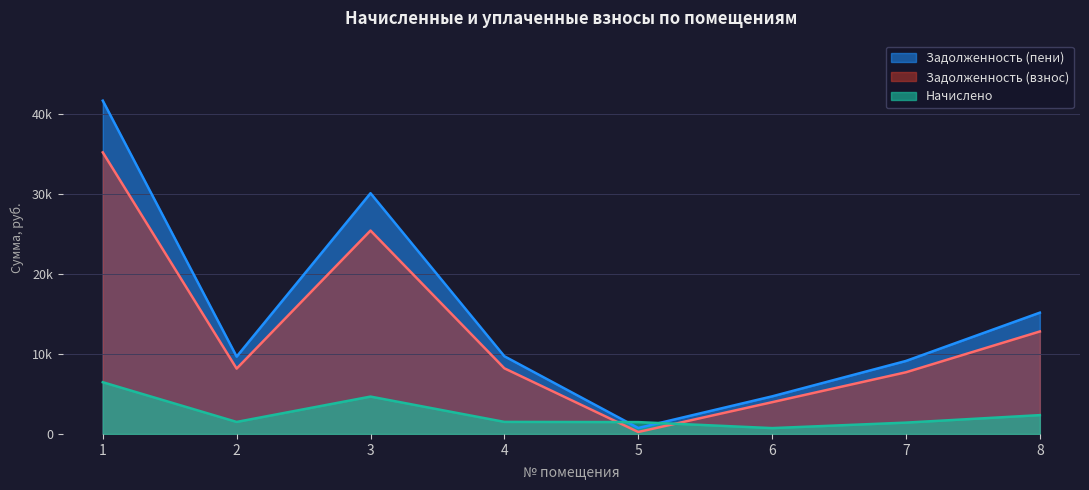

Which series changed the most between 2 and 5?

Задолженность (пени)